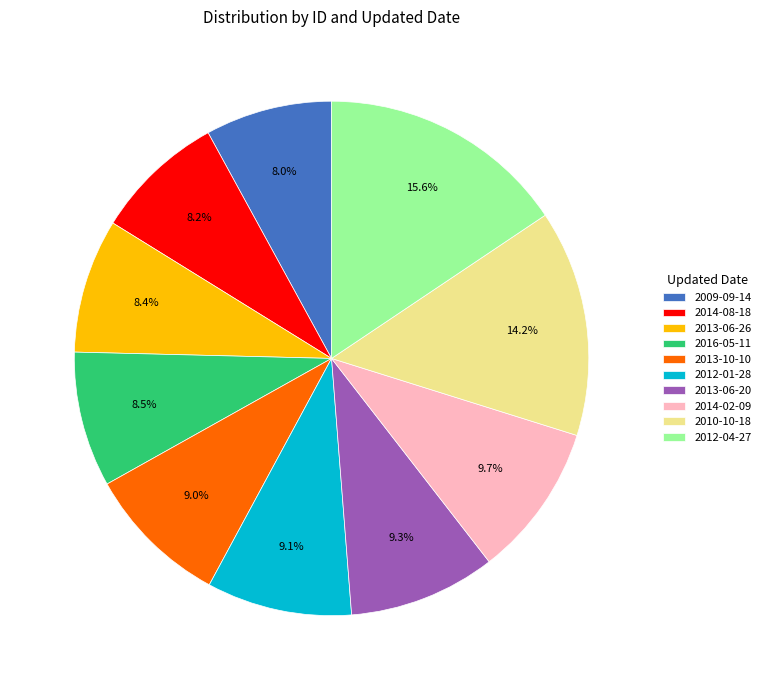

What percentage is NOT represented by 2013-10-10?

91.0%